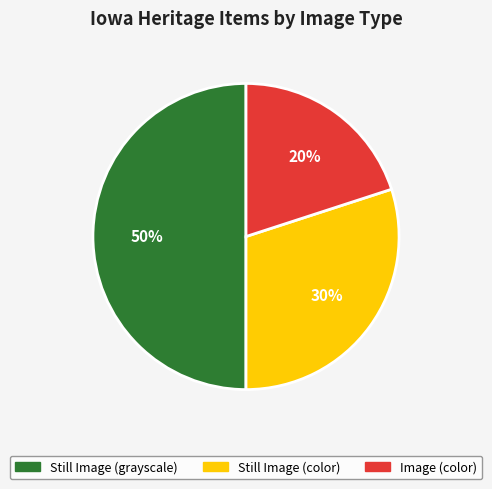

To the nearest percent, what is the difference between the largest and smallest slice percentages?

30%